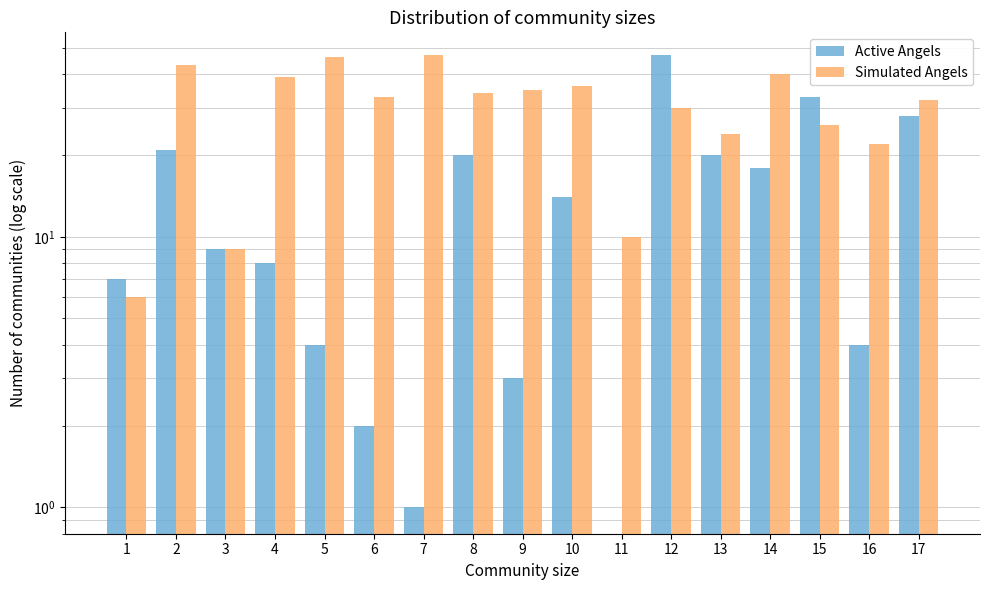

What is the value of the Simulated Angels bar at the 7th from the left?

47